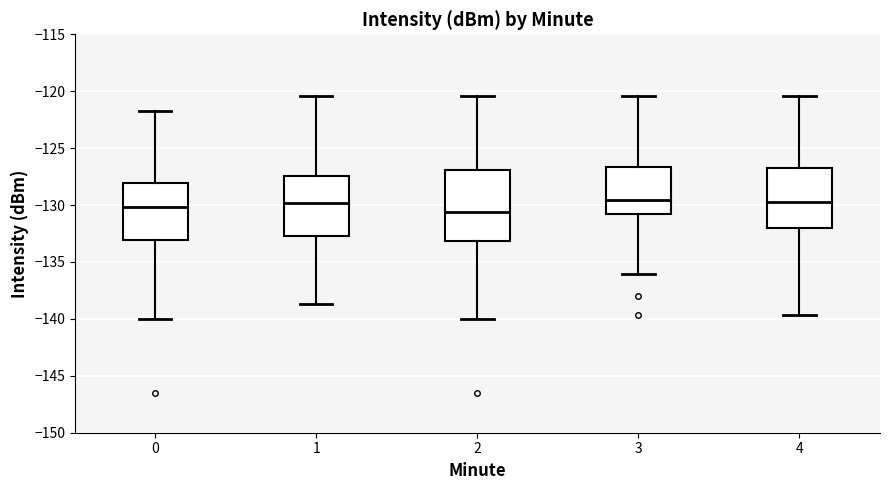

Which box is the tallest, from its lower edge to its upper edge?

2